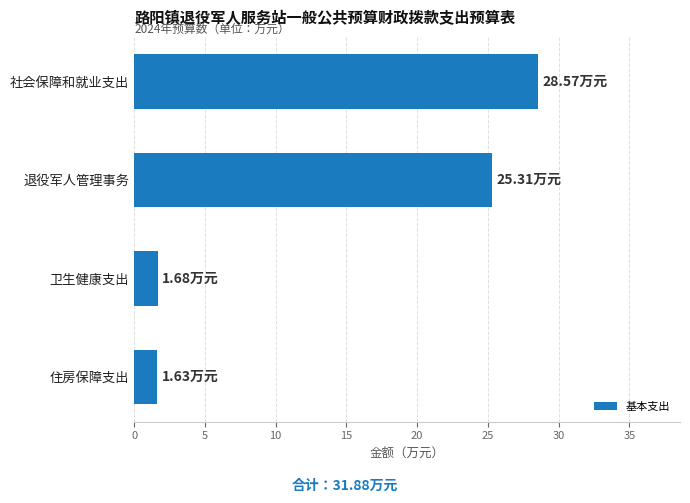

What is the difference between the second highest and second lowest values?

23.6